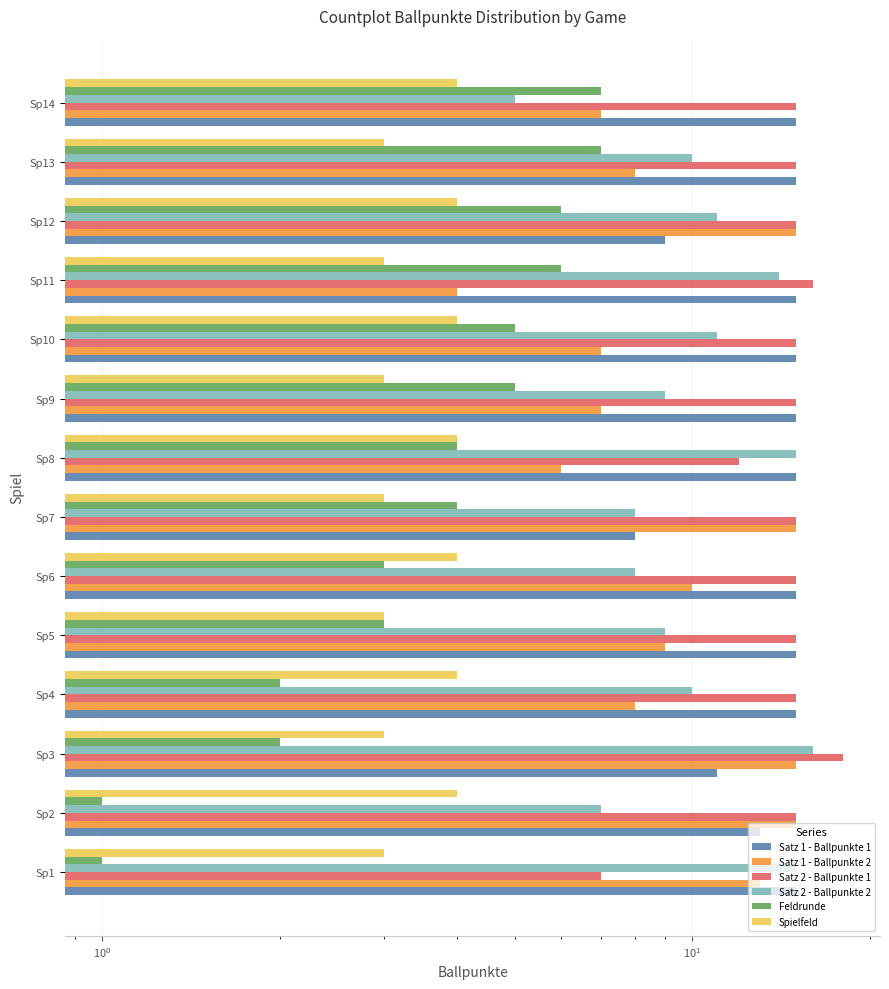

Does the chart contain any negative values?

No